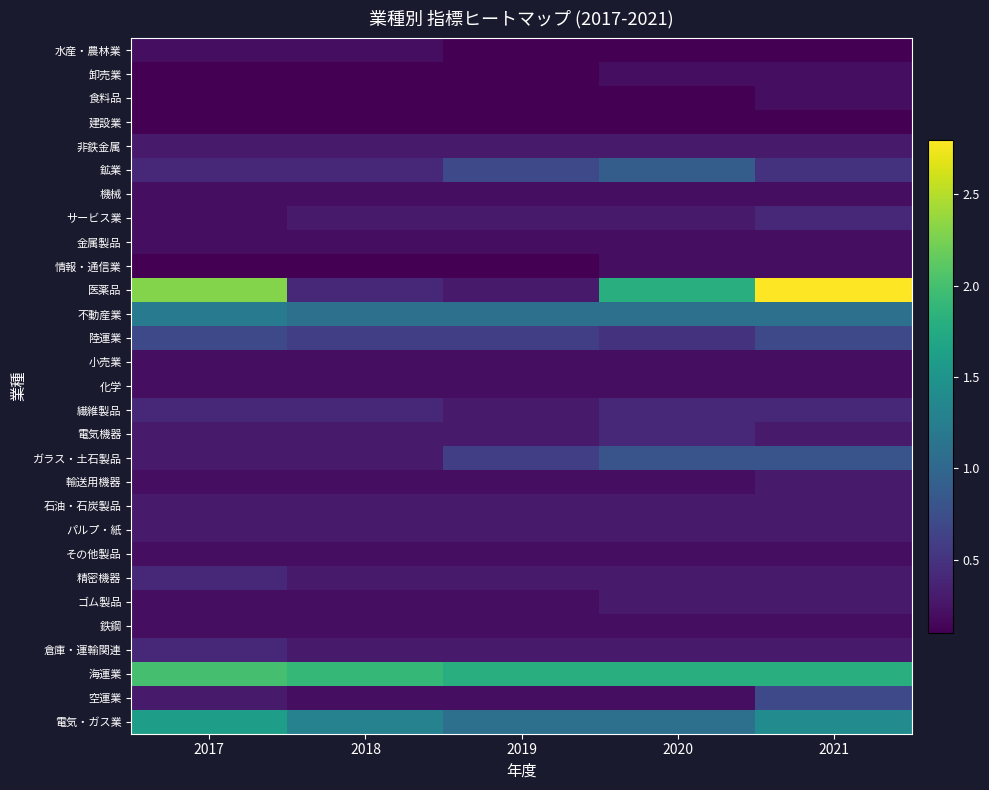

What is the difference between the highest and lowest values at 2019?

1.7